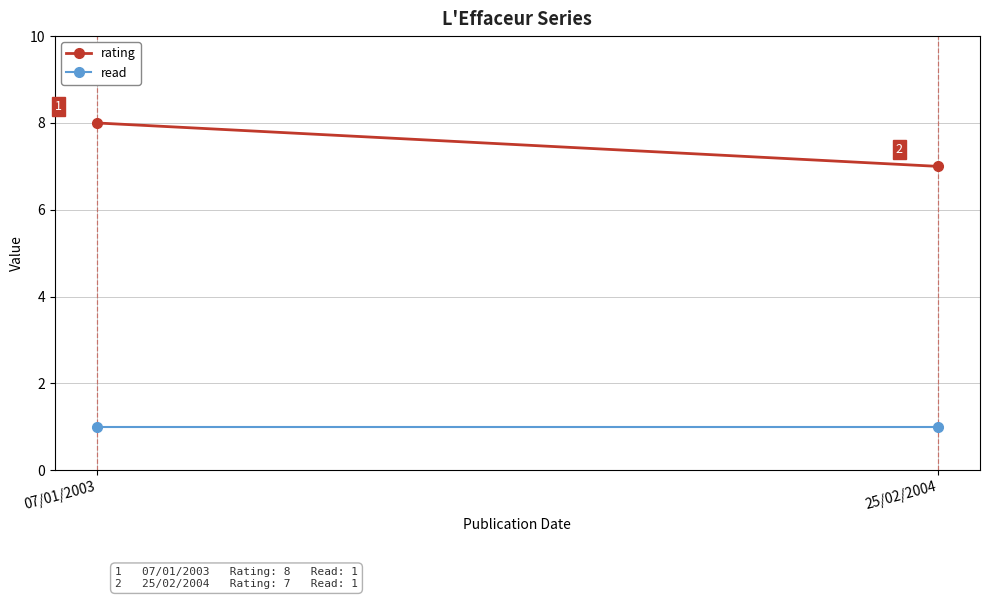

Reading left to right, extract all data points from this chart.

rating: 07/01/2003=8	25/02/2004=7
read: 07/01/2003=1	25/02/2004=1